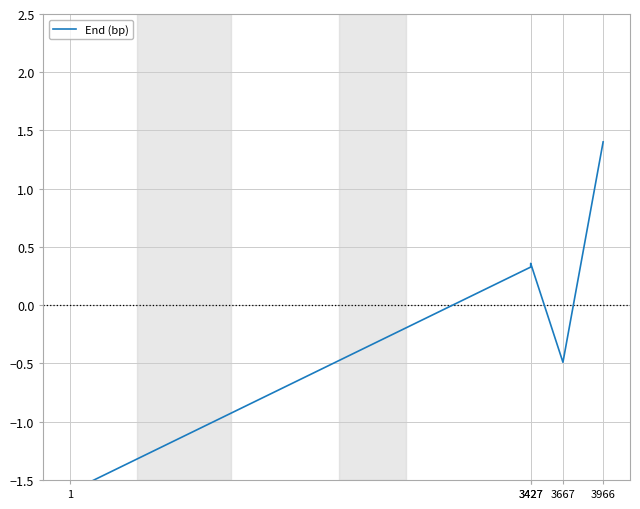

Which has a higher value, 3427 or 3427?

3427